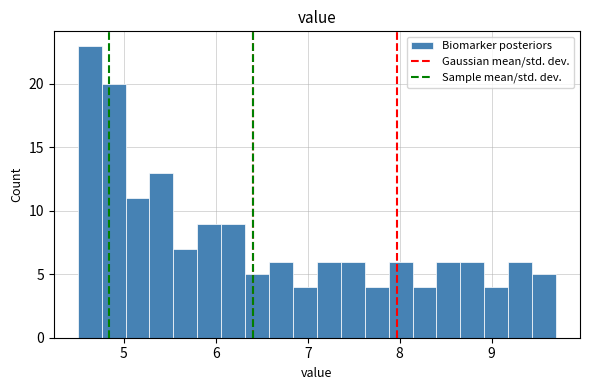

Around what value on the x-axis is the tallest bar? Give the approximate position of its centre, as read against the axis.

4.6